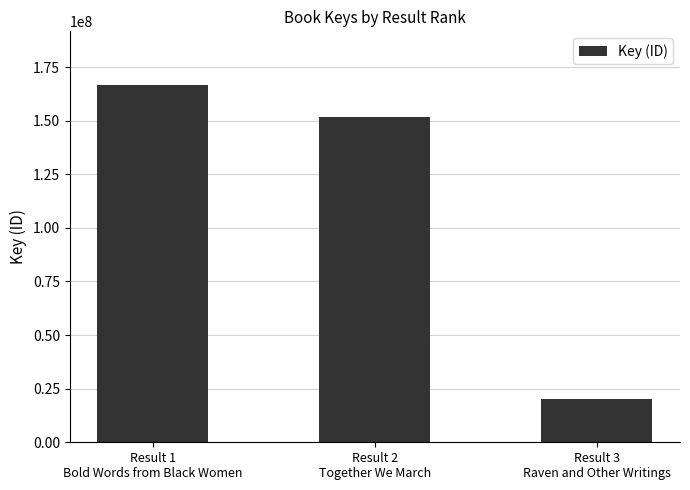

How many bars are there in total?

3